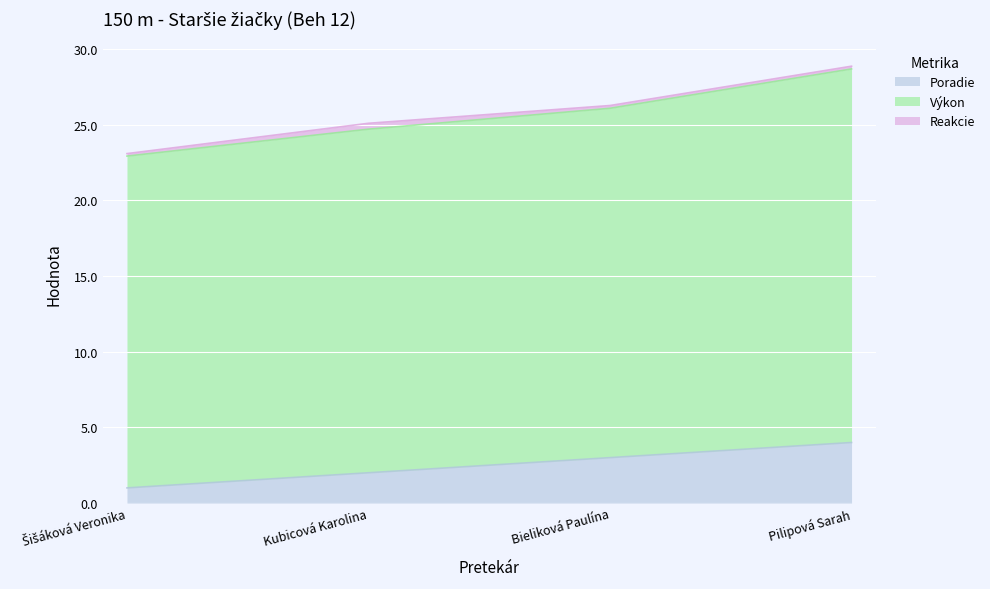

What is the average value of the Poradie series?

2.5